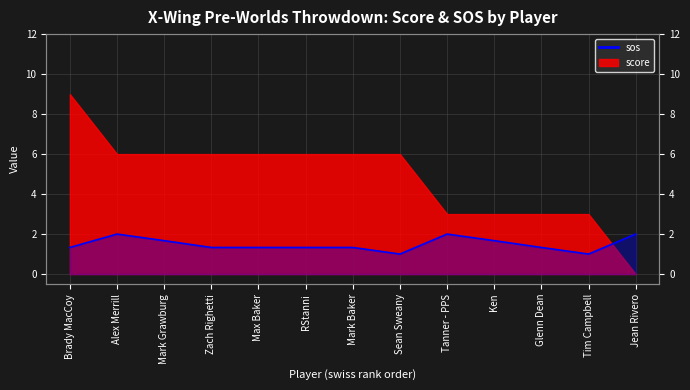

What is the difference between the second highest and minimum values?

1.0